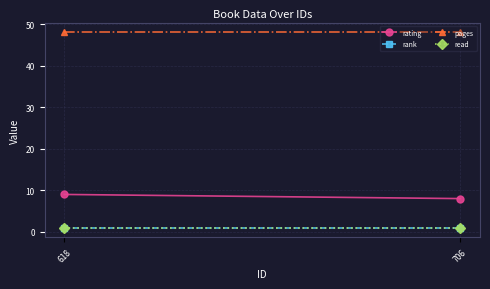

How many lines are shown in the chart?

4